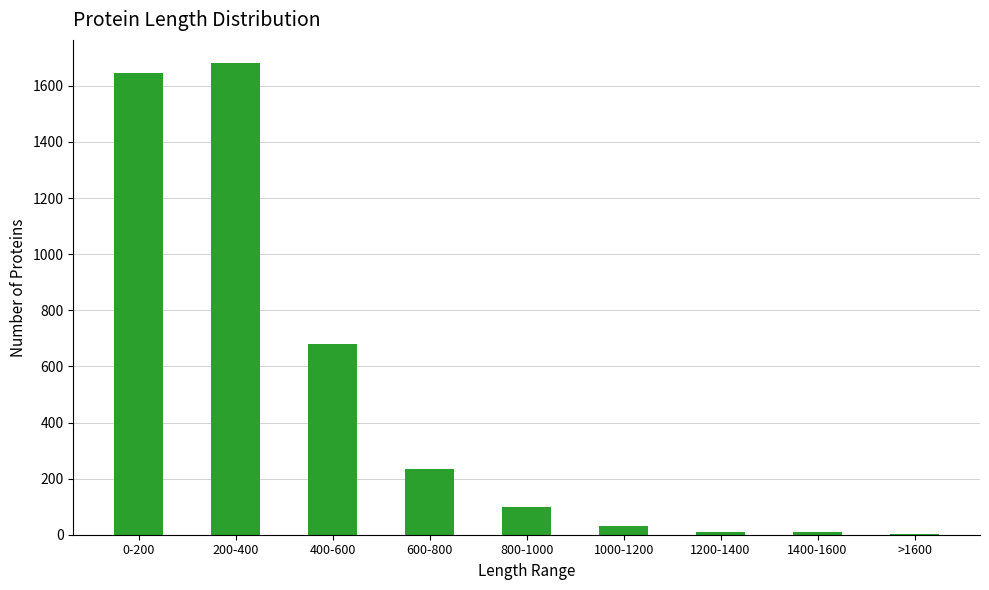

What is the average value?

488